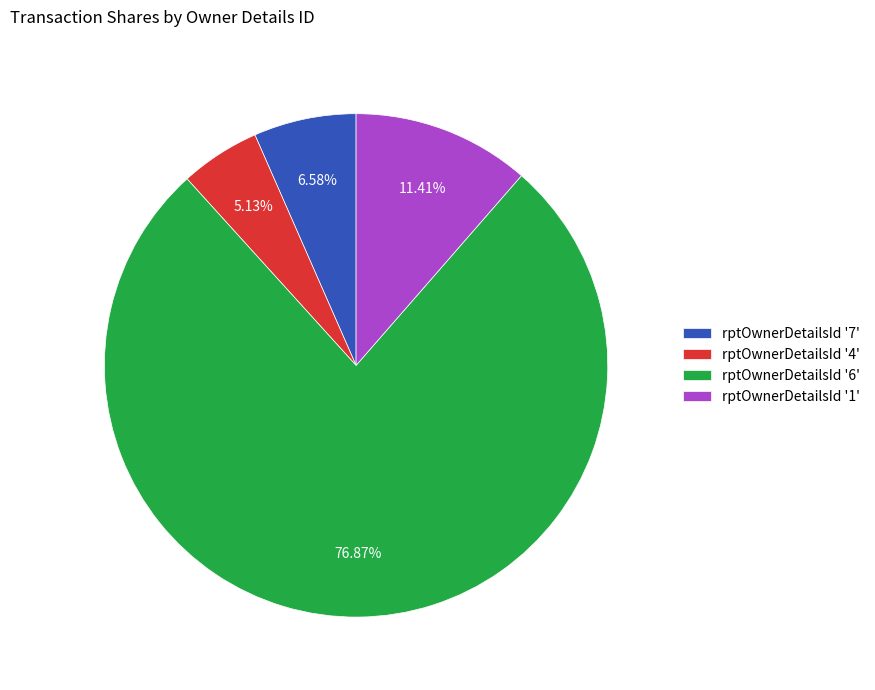

Rank the categories by value from lowest to highest.

rptOwnerDetailsId '4', rptOwnerDetailsId '7', rptOwnerDetailsId '1', rptOwnerDetailsId '6'